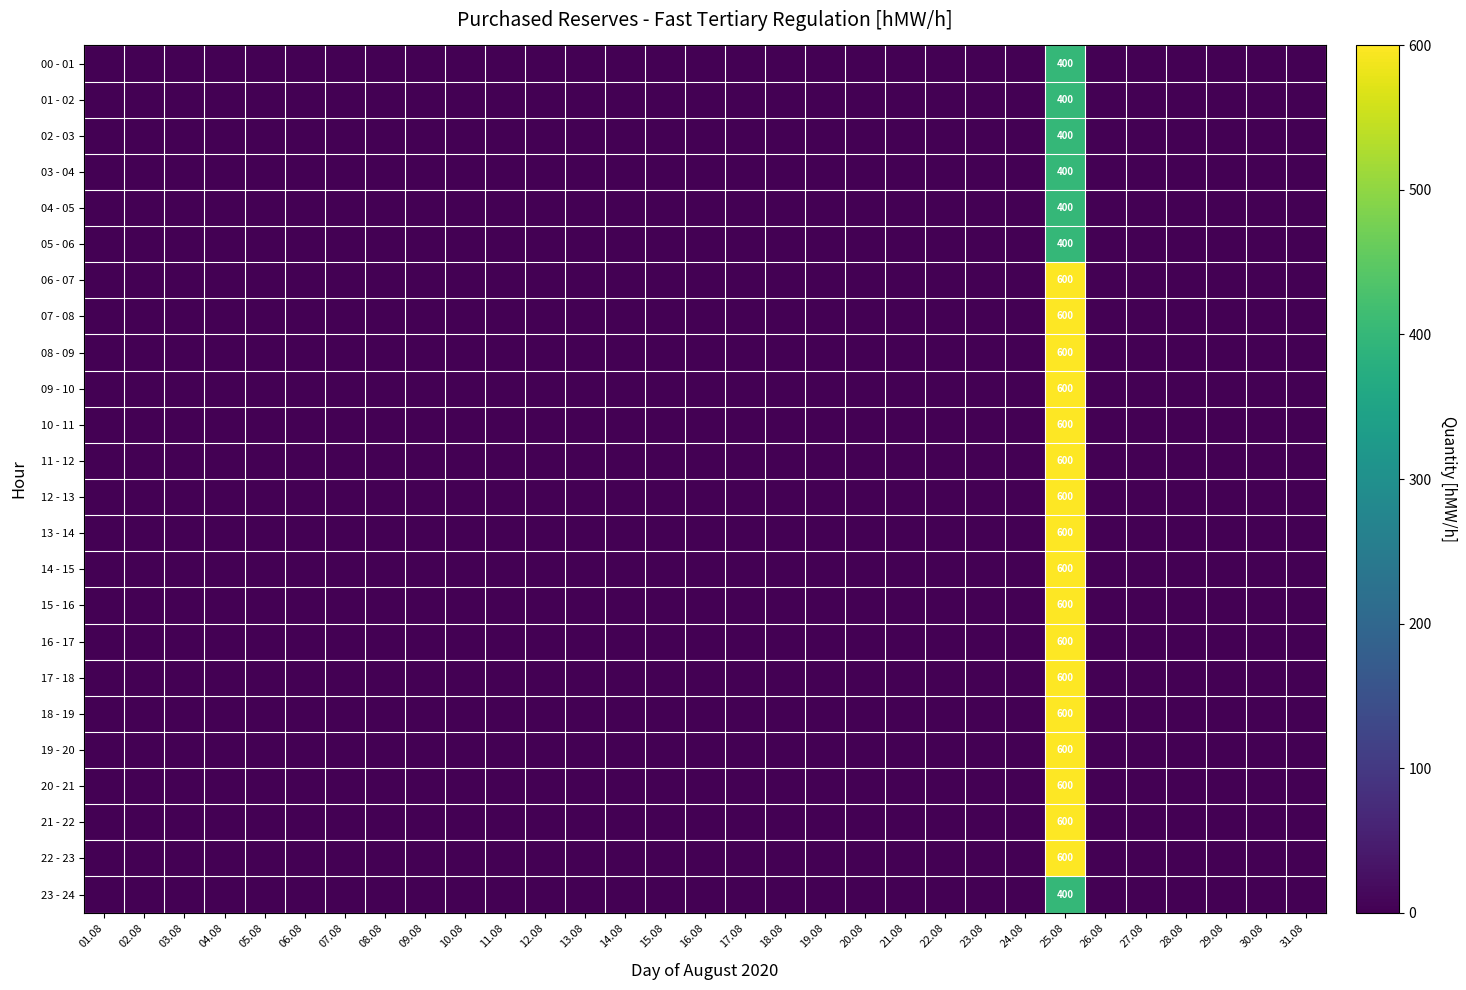

Which category has the highest value in the 18 - 19 series?

25.08